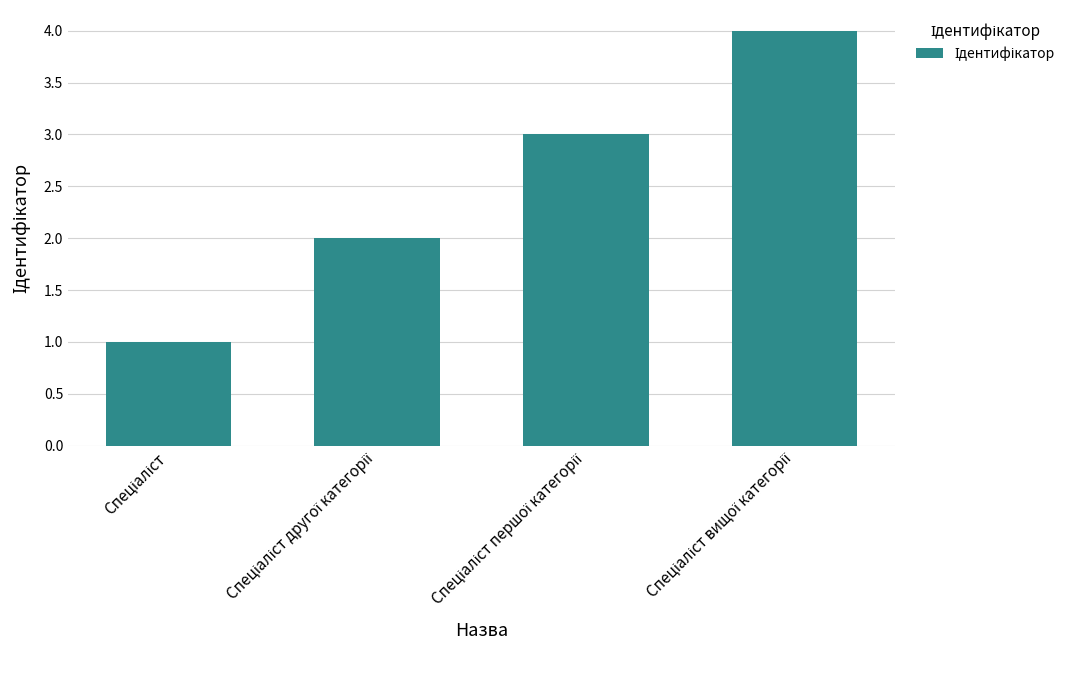

Reading left to right, transcribe all the data shown in this chart.

1	2	3	4